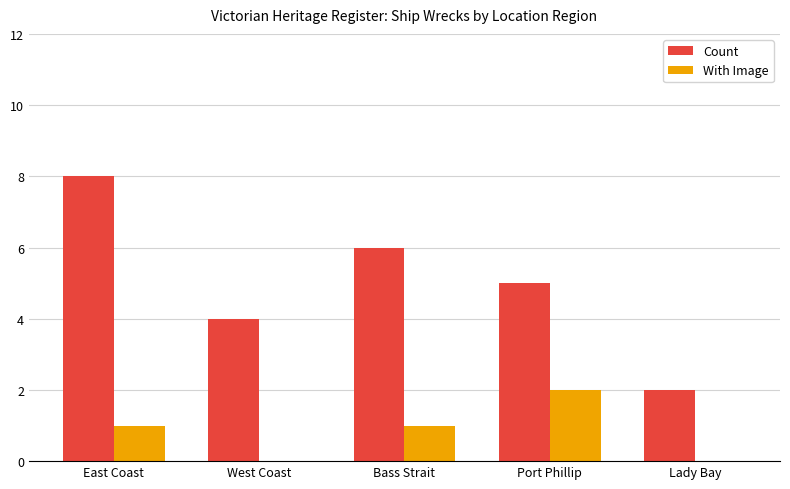

Count the number of categories in the chart.

5